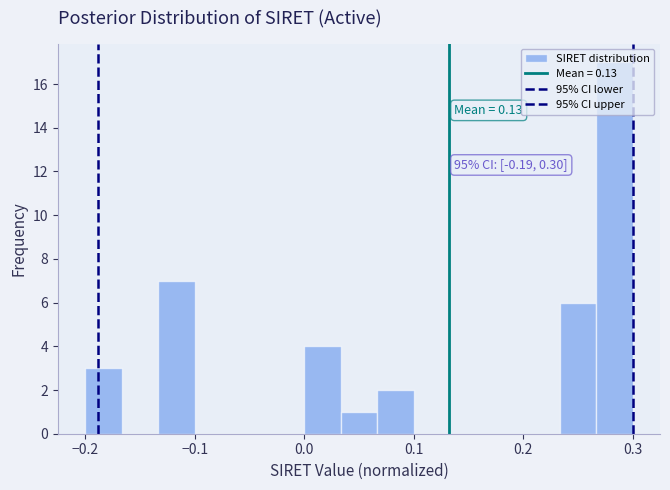

Read against the x-axis, roughly where is the centre of the tallest bar?

0.28